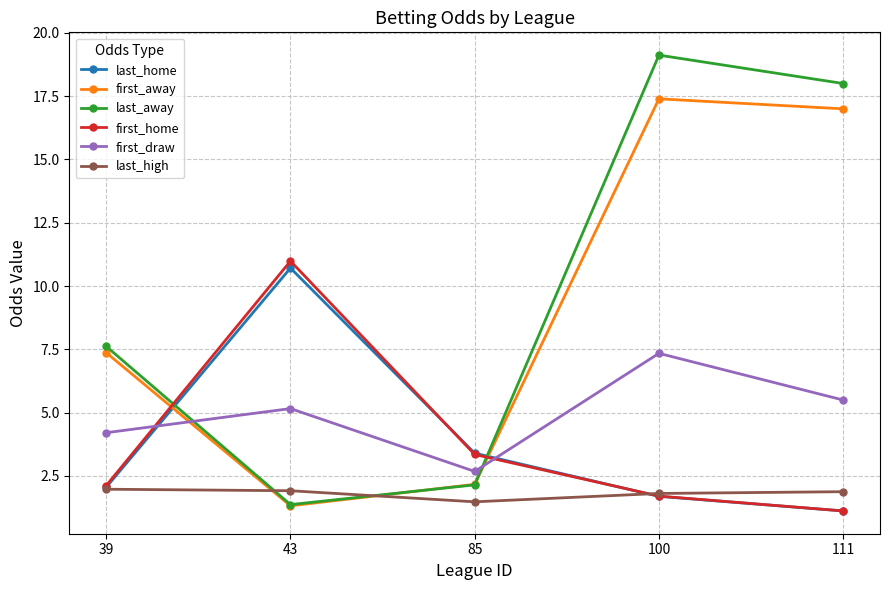

What is the value of the first_draw point at the 4th from the left?

7.3